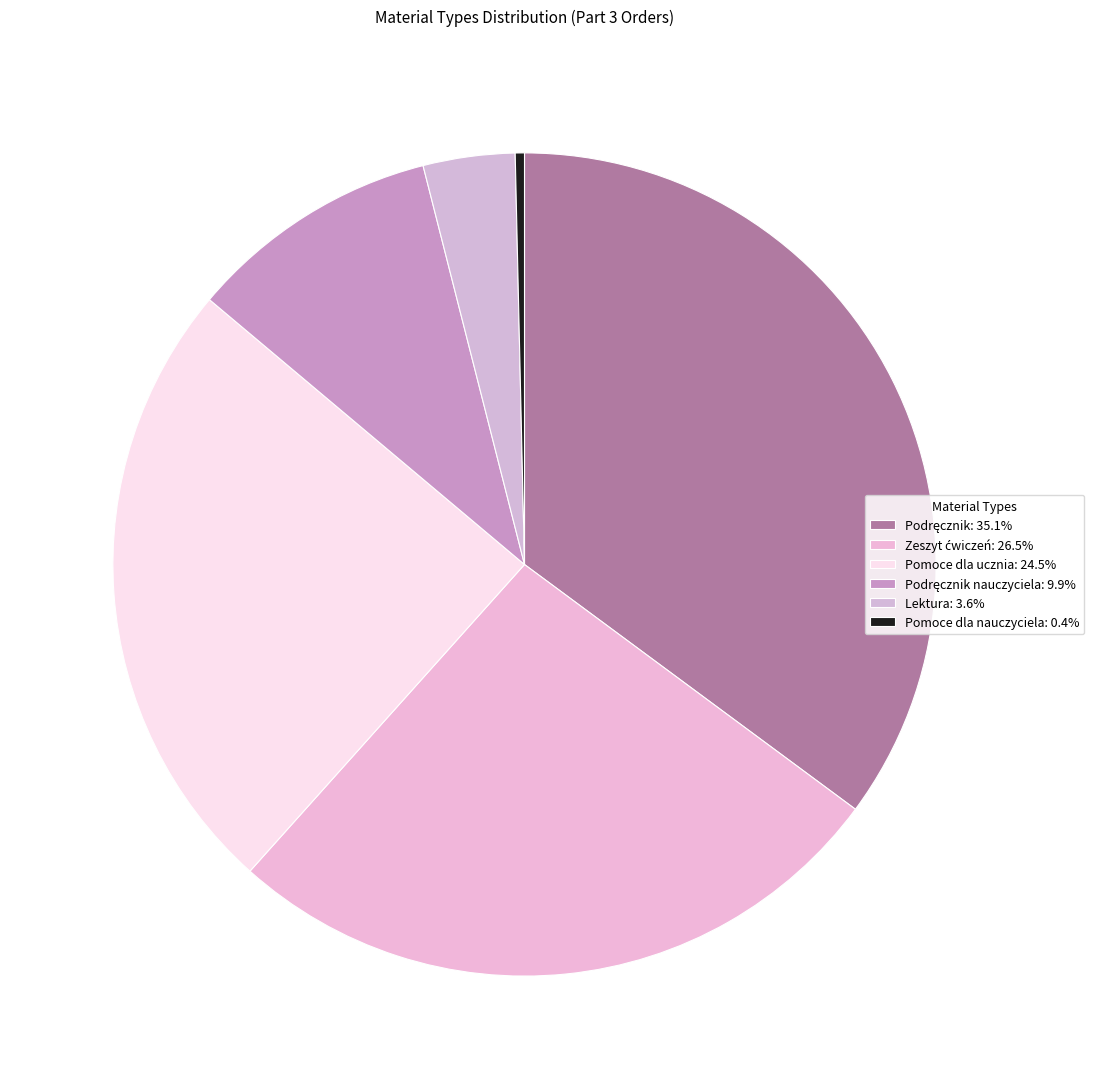

Count the number of slices in the pie.

6